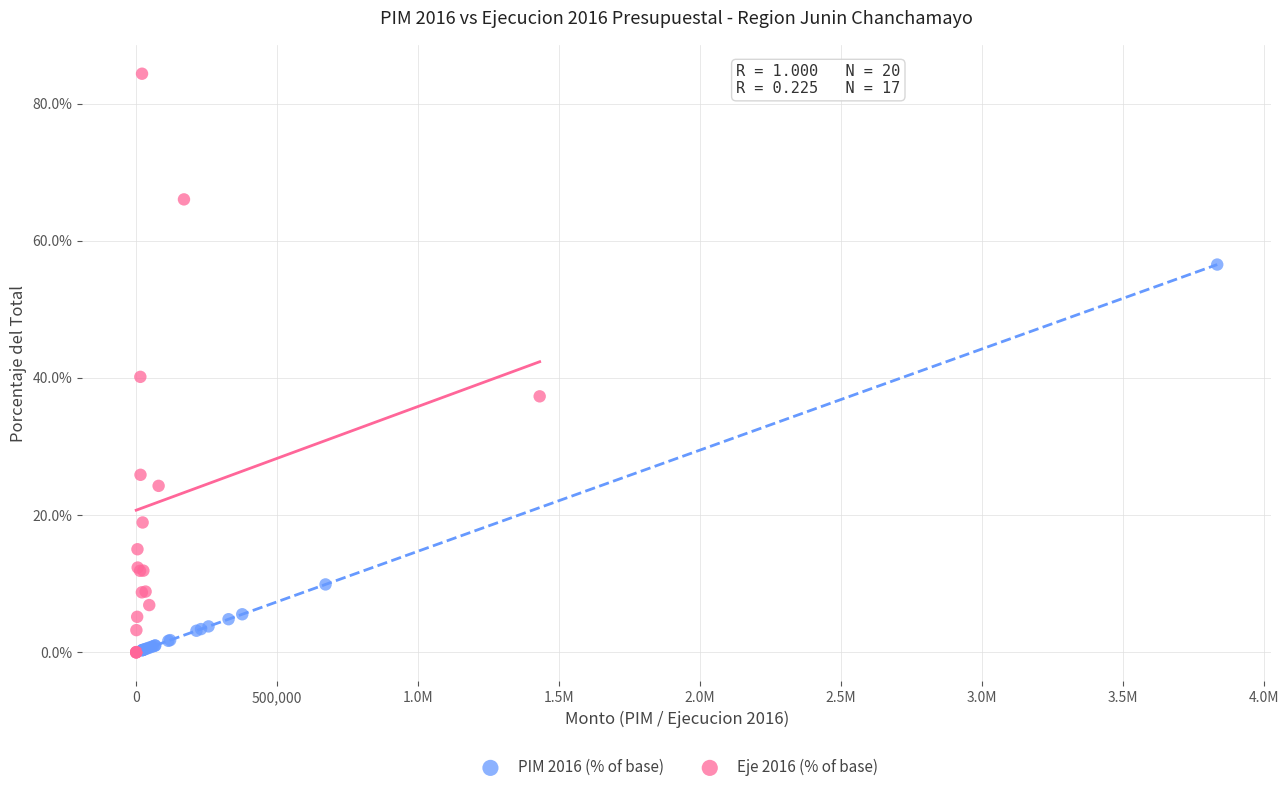

Which series reaches the maximum Y coordinate?

Eje 2016 (% of base)